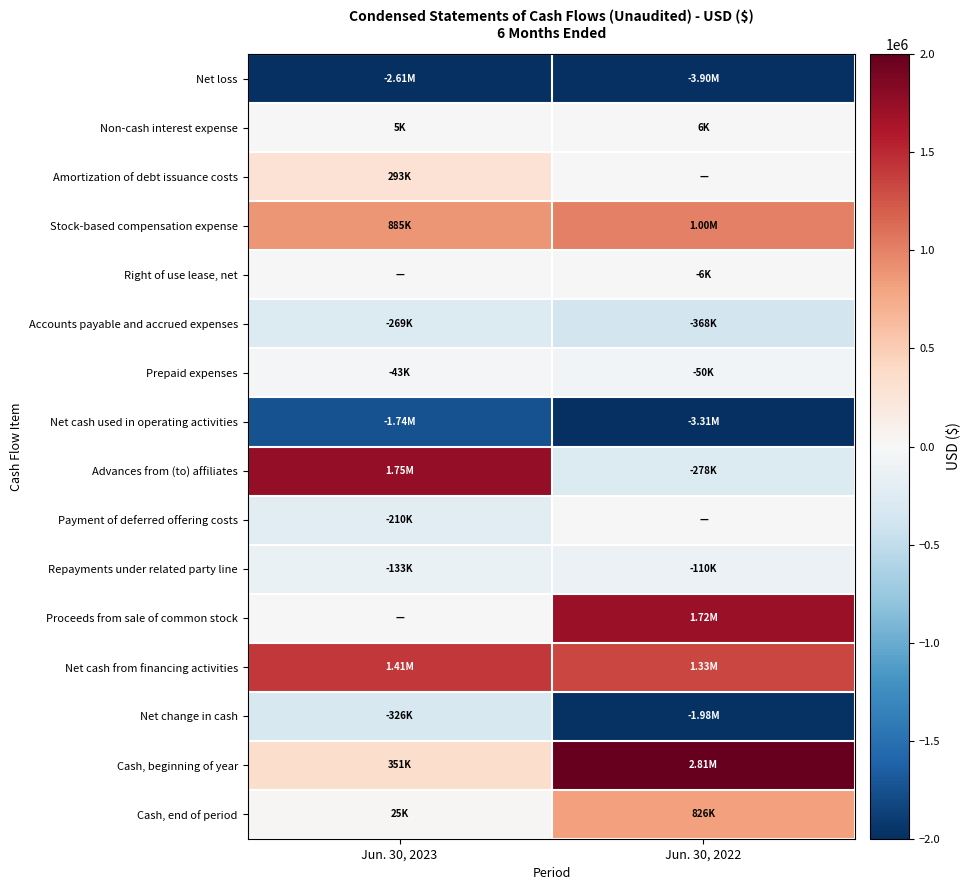

Which series has the largest range (max minus min)?

Cash, beginning of year